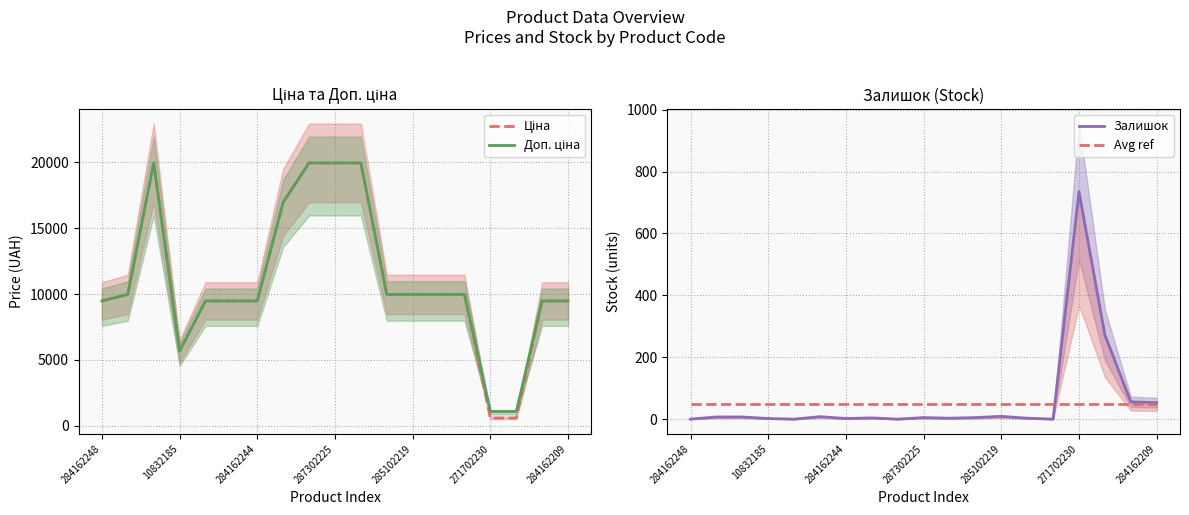

True or false: Avg ref and Залишок cross at least once.

True